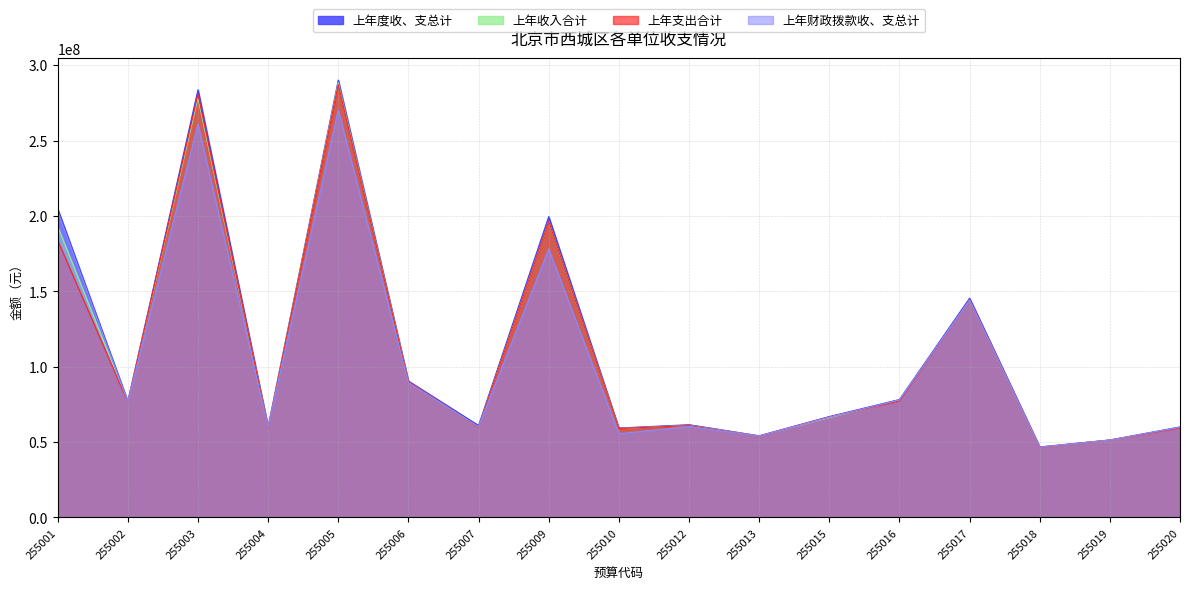

How many data points does each series have?

17